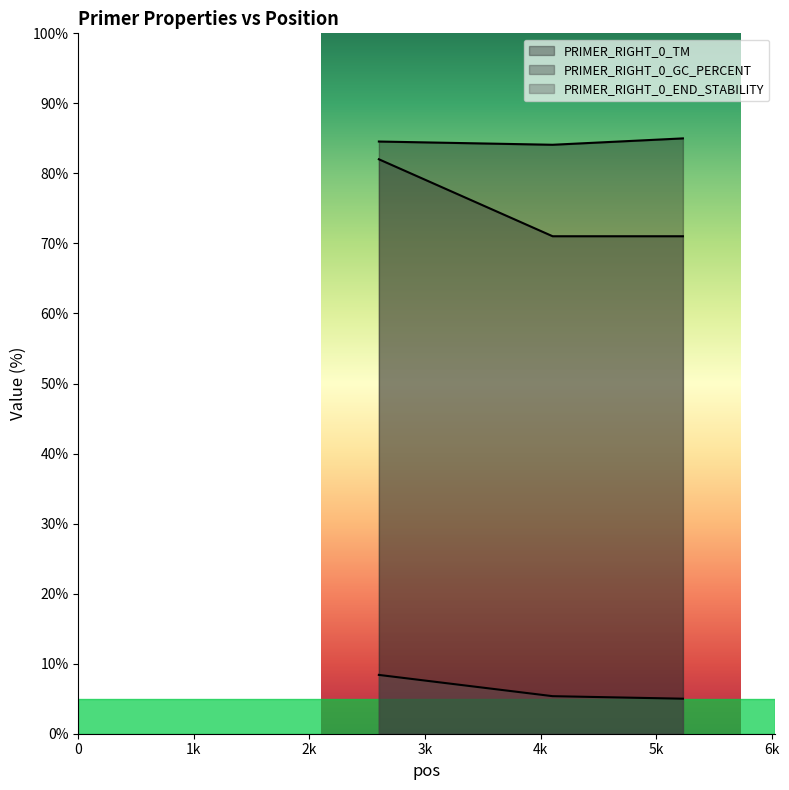

What are all the series names shown in the legend?

PRIMER_RIGHT_0_TM, PRIMER_RIGHT_0_GC_PERCENT, PRIMER_RIGHT_0_END_STABILITY